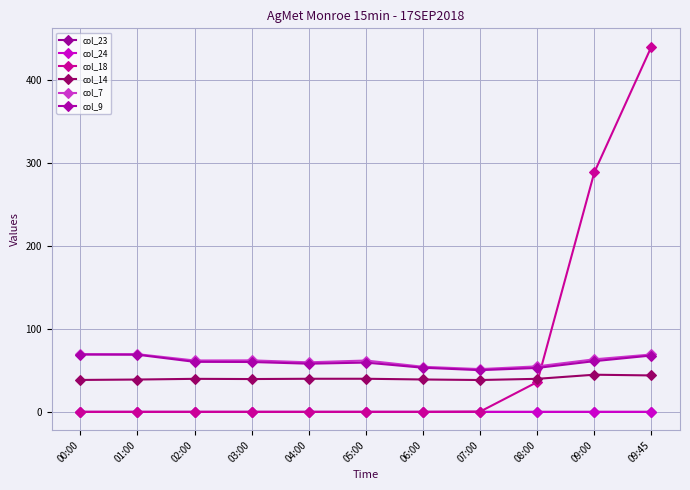

True or false: col_14 and col_24 cross at least once.

False